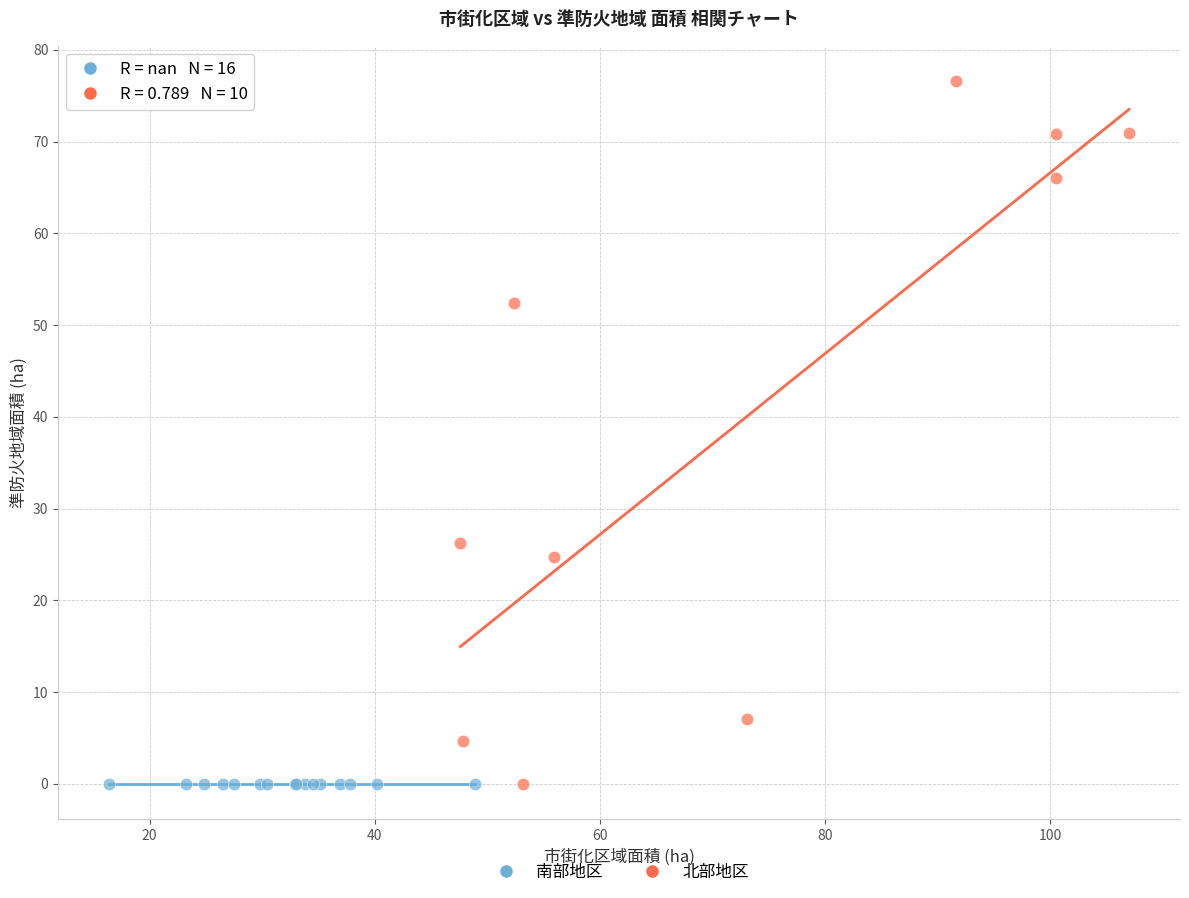

Which series contains the highest Y value?

北部地区